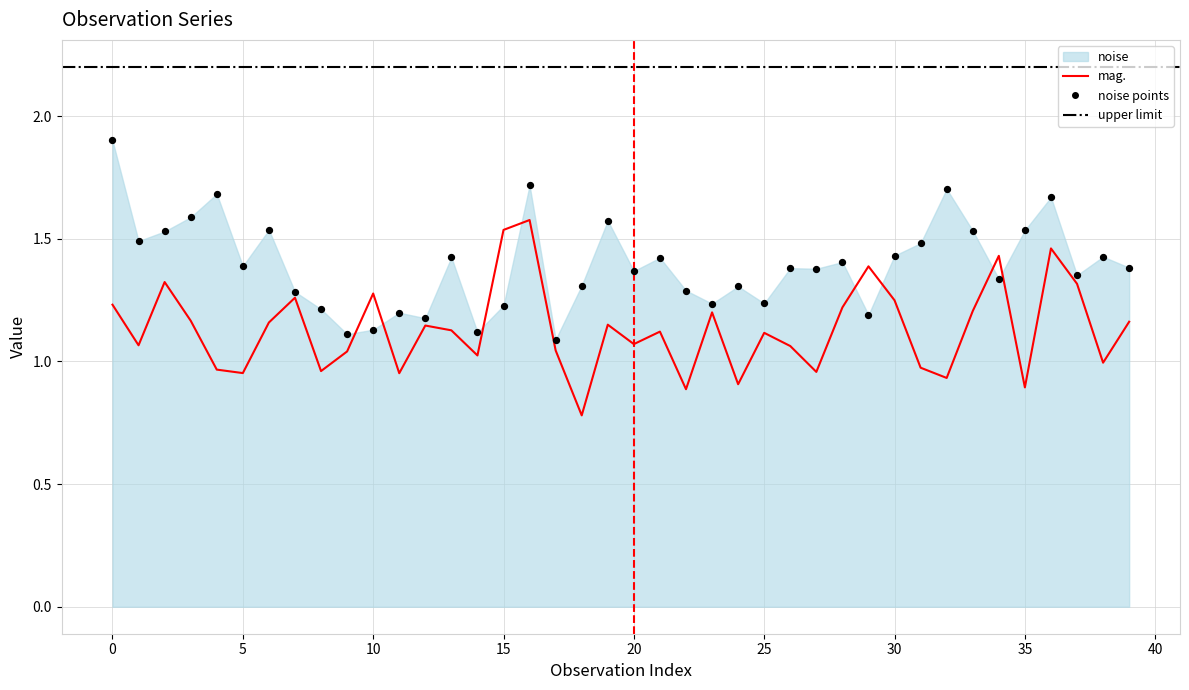

Which series reaches the minimum Y coordinate?

mag.